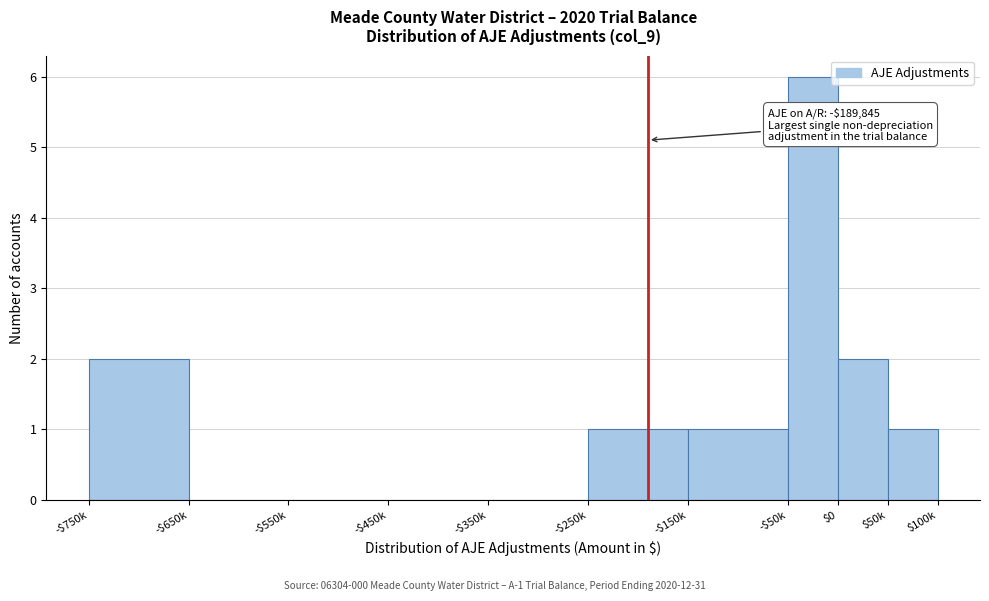

Is it true that the value at -$450k is 2?

False